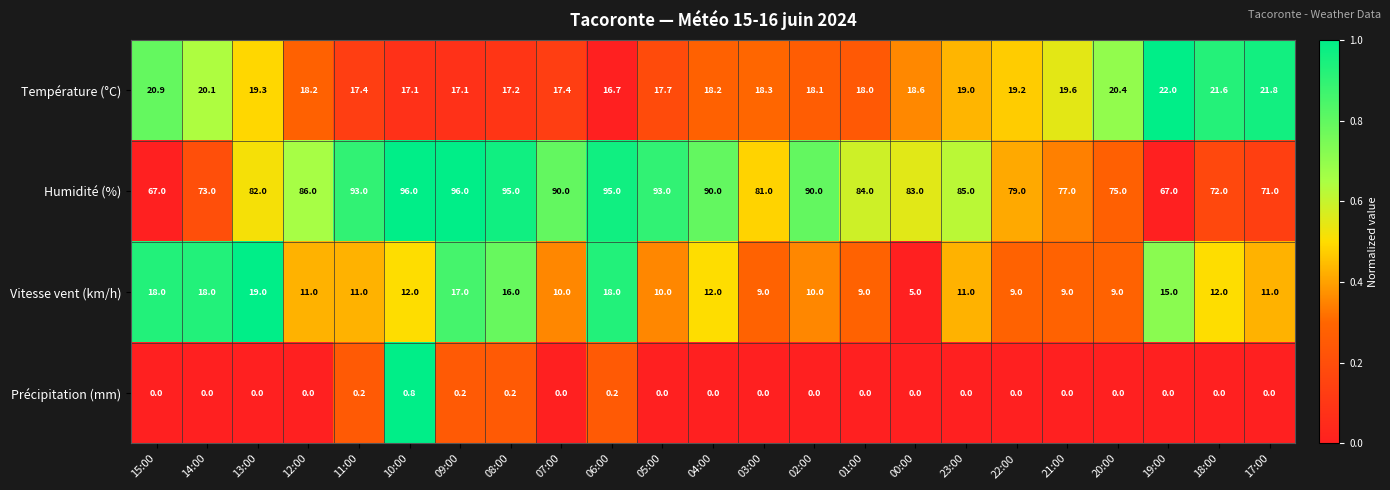

At 06:00, list the series in order from largest to smallest.

Humidité (%), Vitesse vent (km/h), Température (°C), Précipitation (mm)